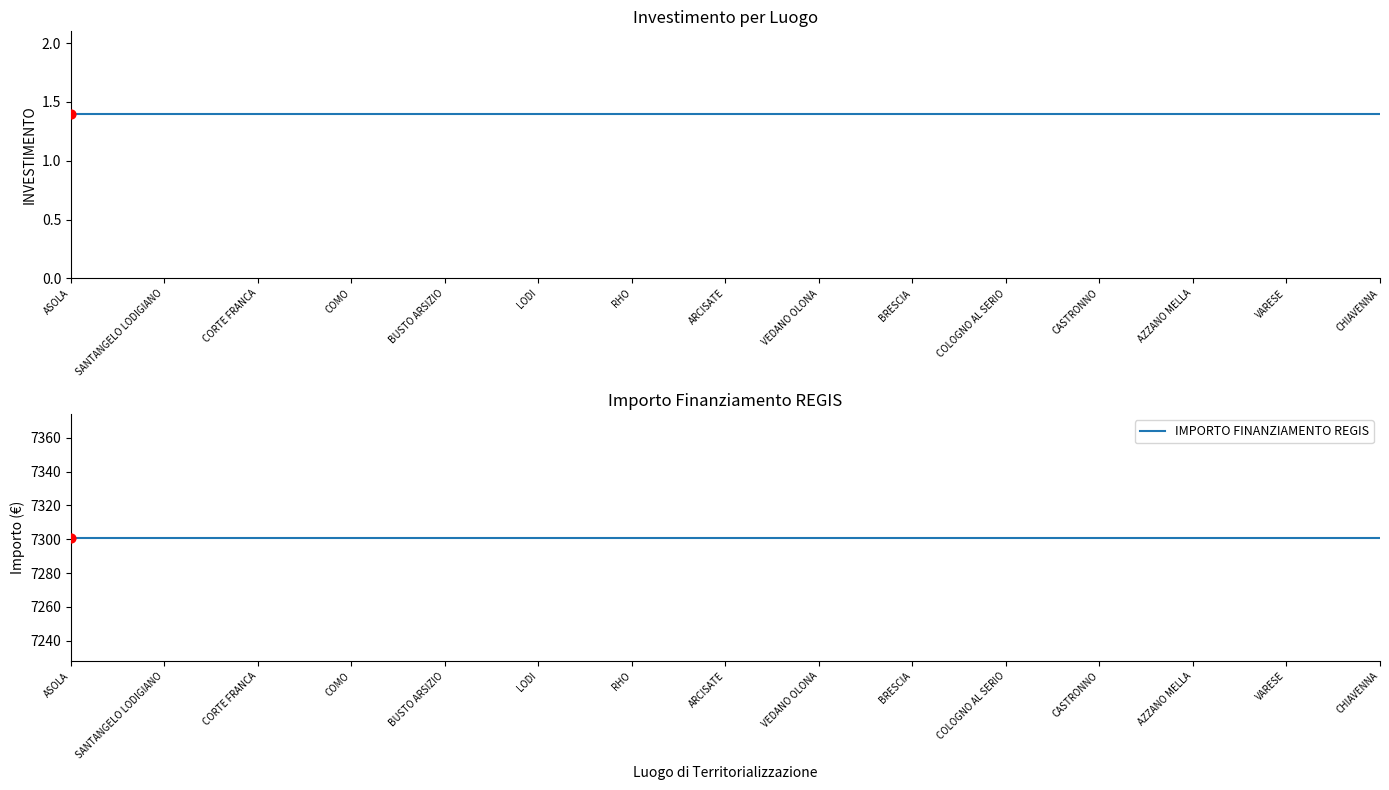

What is the total value across all series at CORTE FRANCA?

7302.4